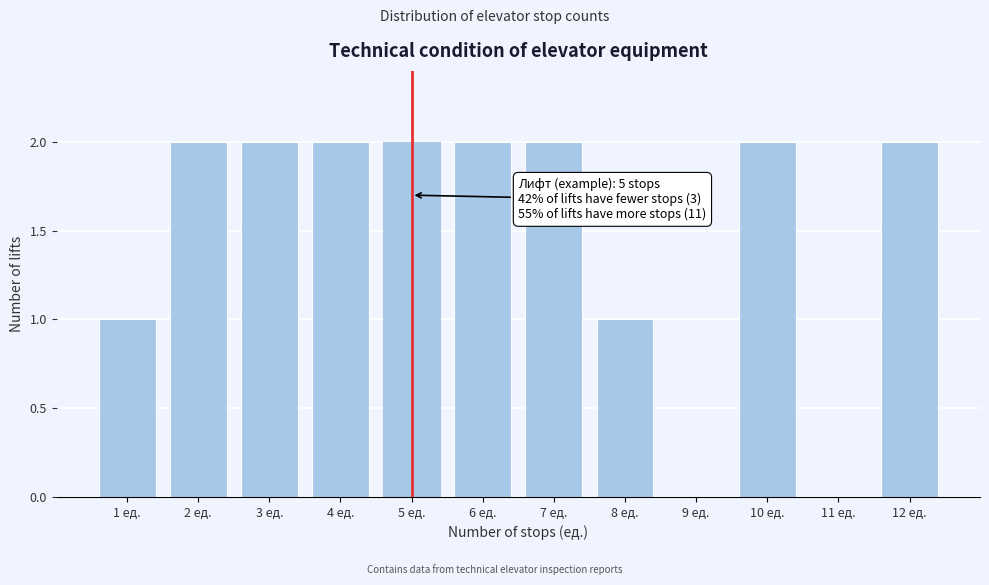

Reading left to right, extract all data points from this chart.

1 ед.=1	2 ед.=2	3 ед.=2	4 ед.=2	5 ед.=2	6 ед.=2	7 ед.=2	8 ед.=1	9 ед.=0	10 ед.=2	11 ед.=0	12 ед.=2